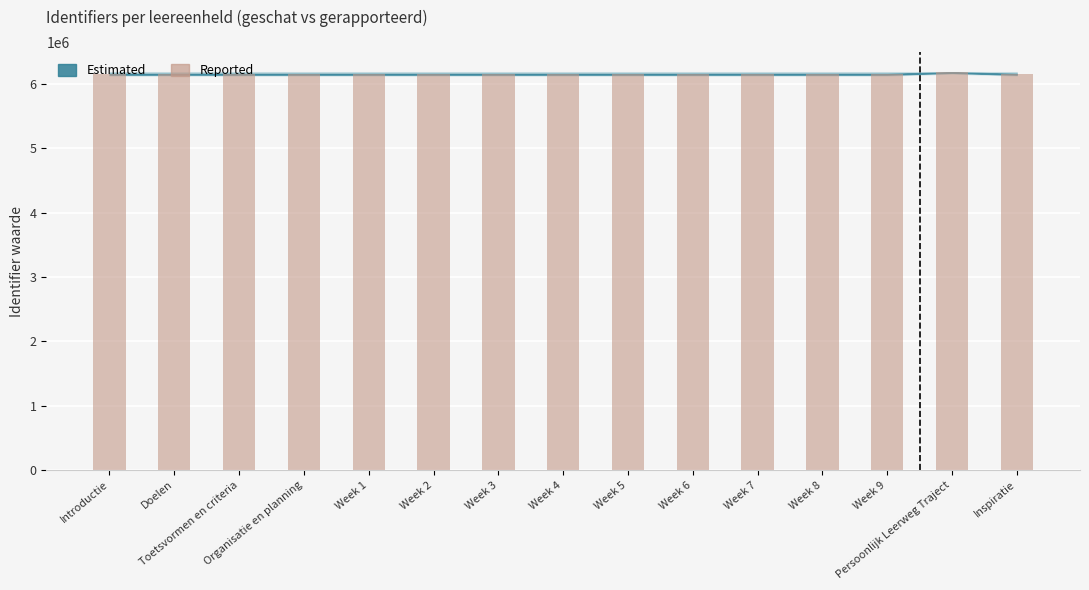

What is the greatest value displayed?

6179274